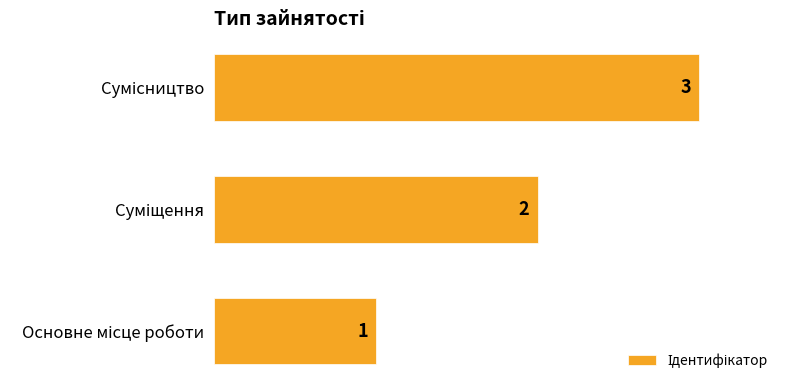

Count the values in the range 1 to 3.

3